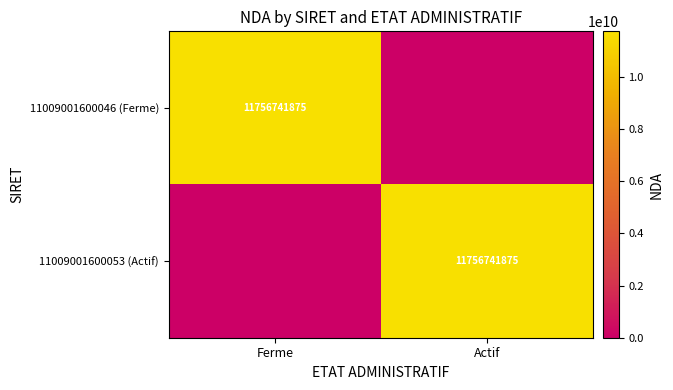

Which category has the lowest value across all series?

Actif